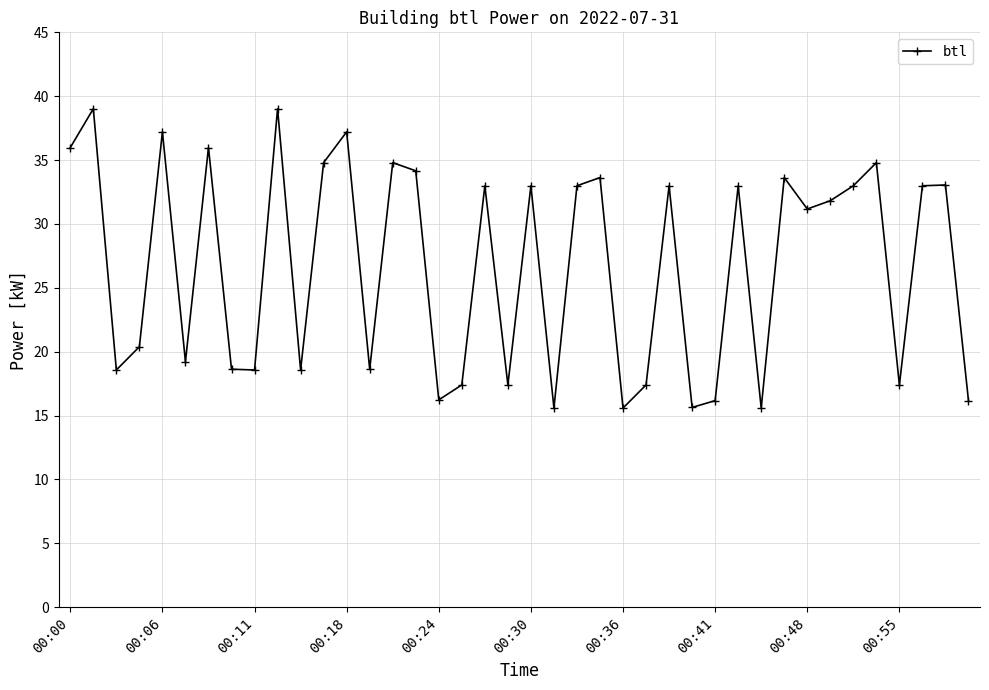

What is the difference between the maximum and minimum values?

23.4